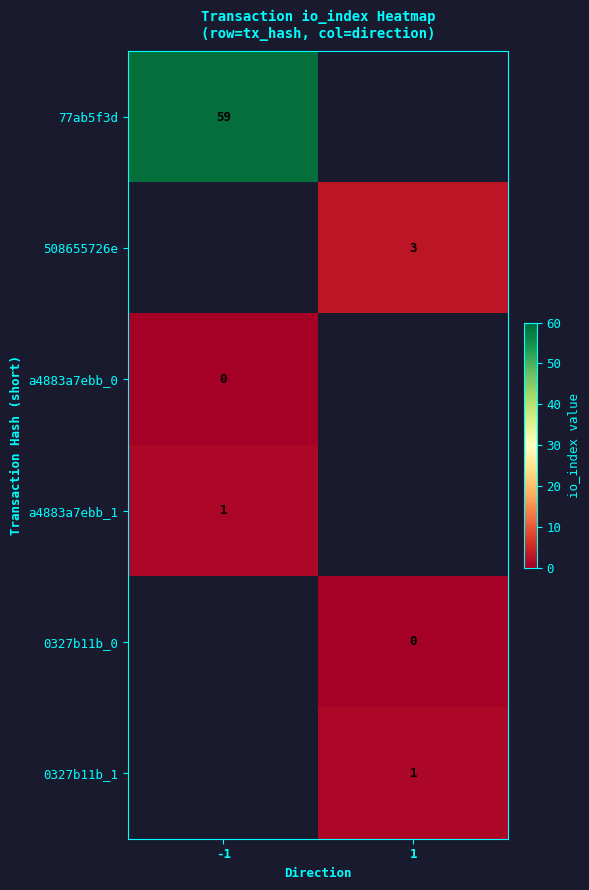

The value of a4883a7ebb_1 at -1 is 1. True or false?

True